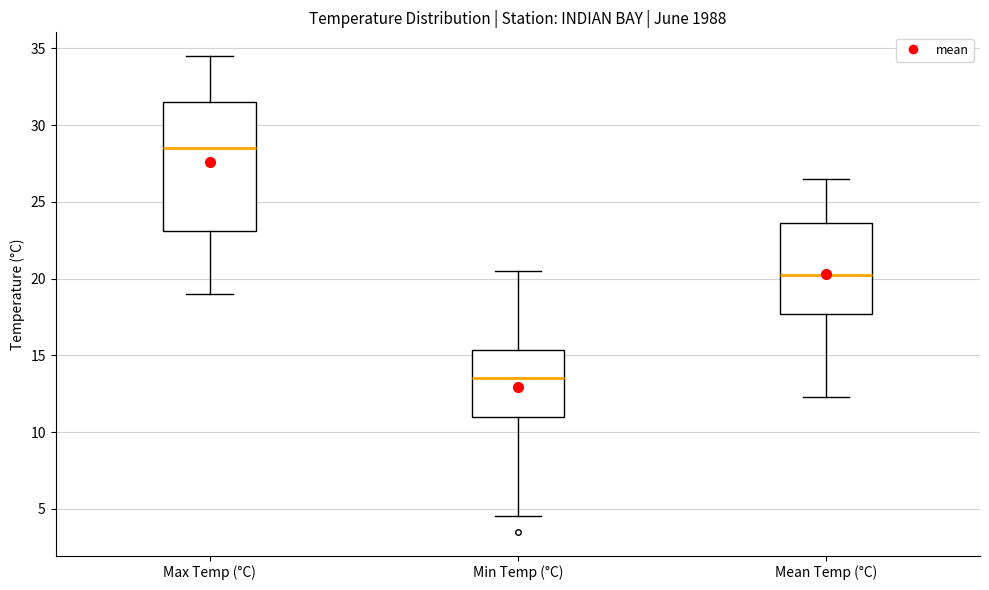

Reading left to right, transcribe this box plot: for each box, give where its median line is, the range the box spans, and where its two whiskers end, as read against the y-axis. The values are not printed on the chart, so give them approximately, as read against the axis.

Max Temp (°C): median 28.5, box 23.0 to 31.5, whiskers 19.0 to 34.5
Min Temp (°C): median 13.5, box 11.0 to 15.5, whiskers 4.5 to 20.5
Mean Temp (°C): median 20.5, box 17.5 to 23.5, whiskers 12.5 to 26.5